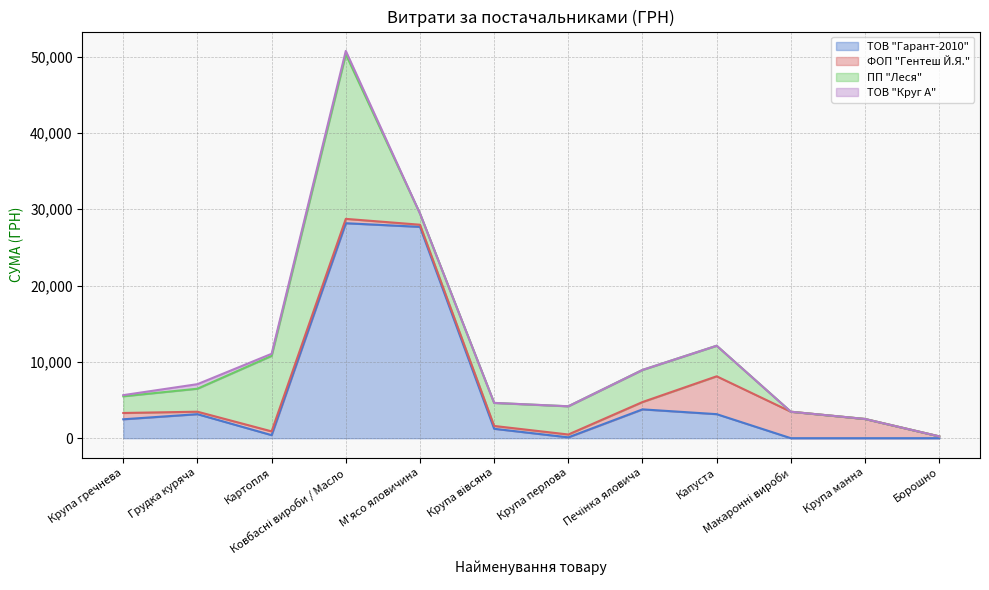

Between Печінка яловича and Капуста, which series saw the biggest shift?

ФОП "Гентеш Й.Я."